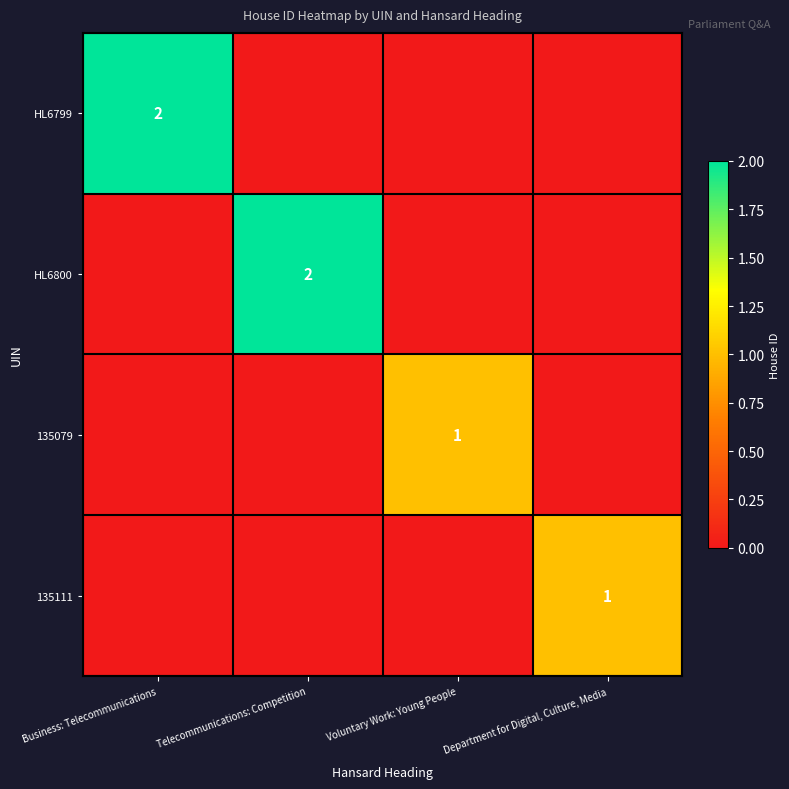

The value of HL6800 at Telecommunications: Competition is 4. True or false?

False